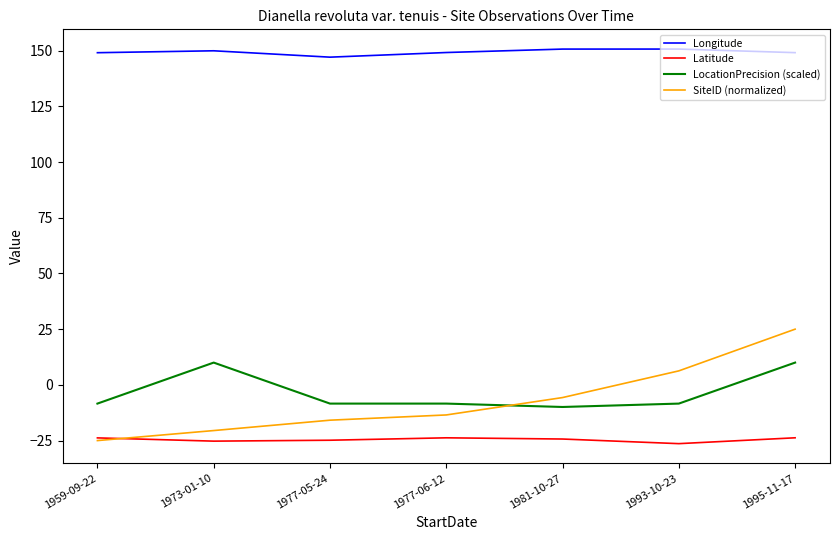

What is the spread (max minus min) of values at 1977-05-24?

171.9